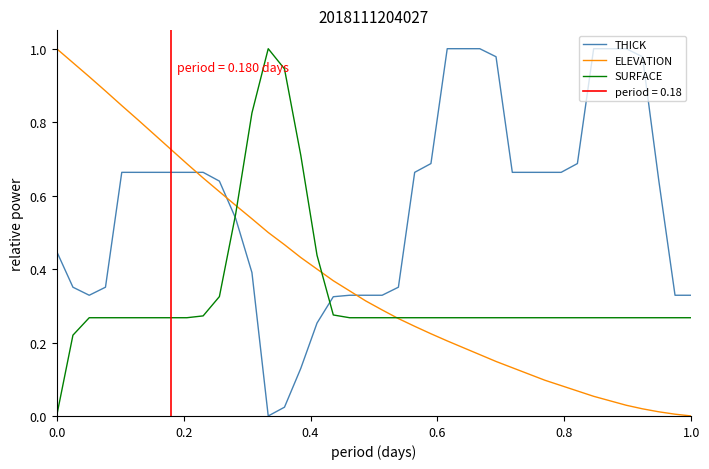

What is the difference between the second highest and second lowest values in the SURFACE series?

0.7